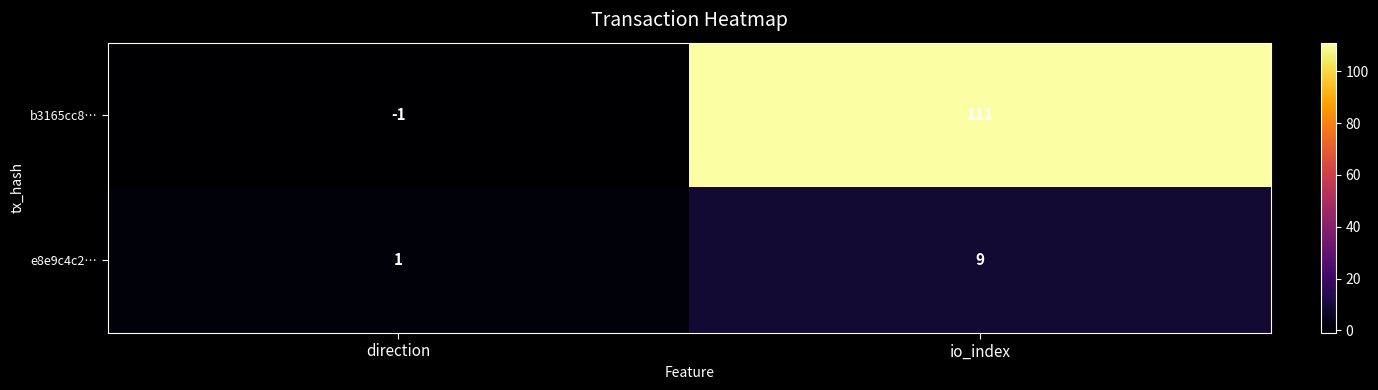

At which category is the sum across all series the highest?

io_index